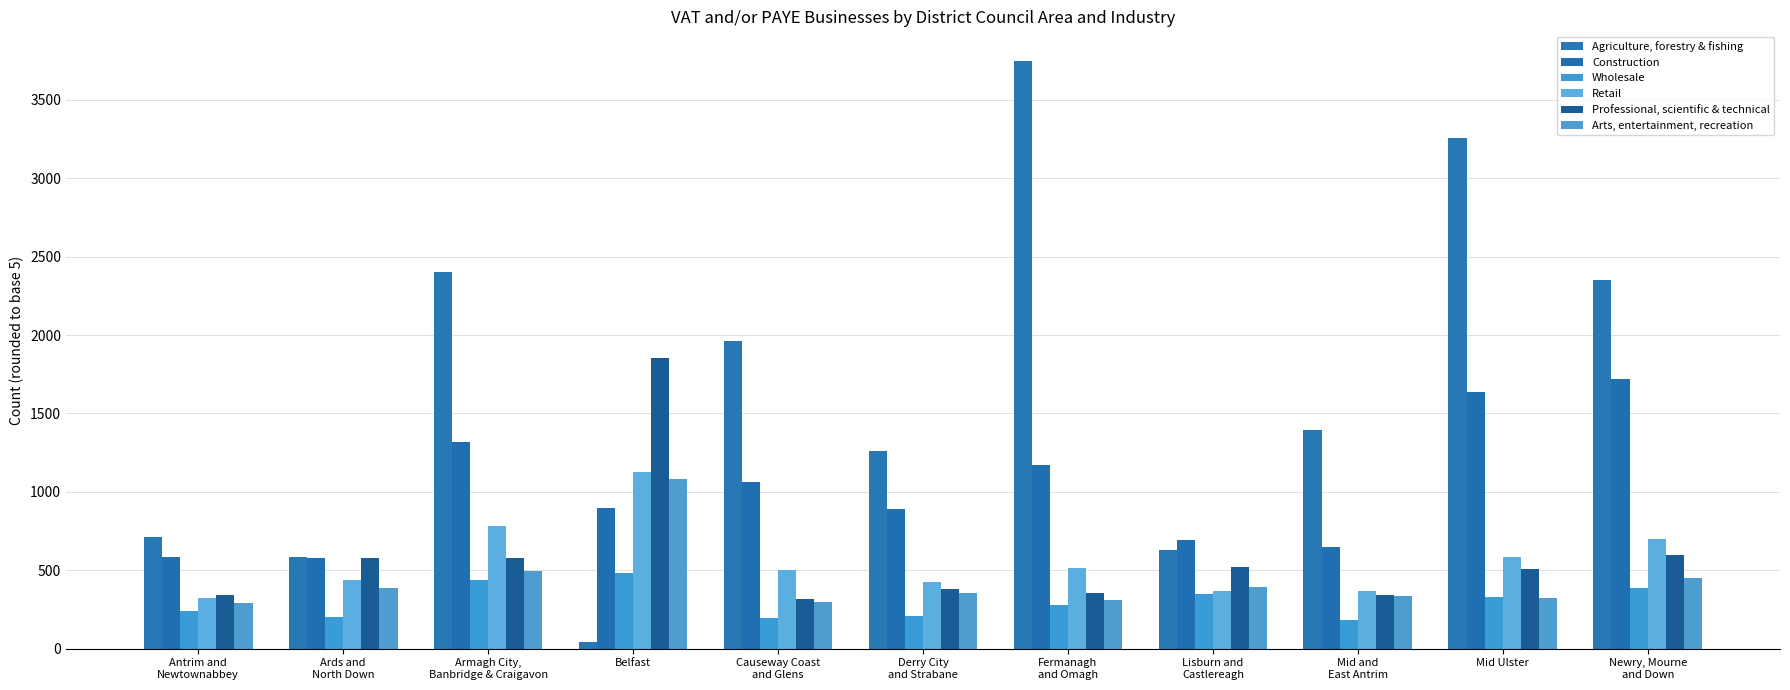

What is the difference between the highest and lowest values at Newry, Mourne
and Down?

1960